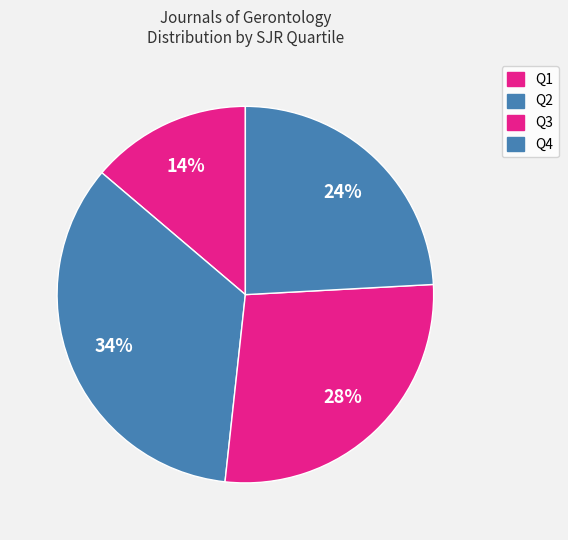

Count the number of slices in the pie.

4